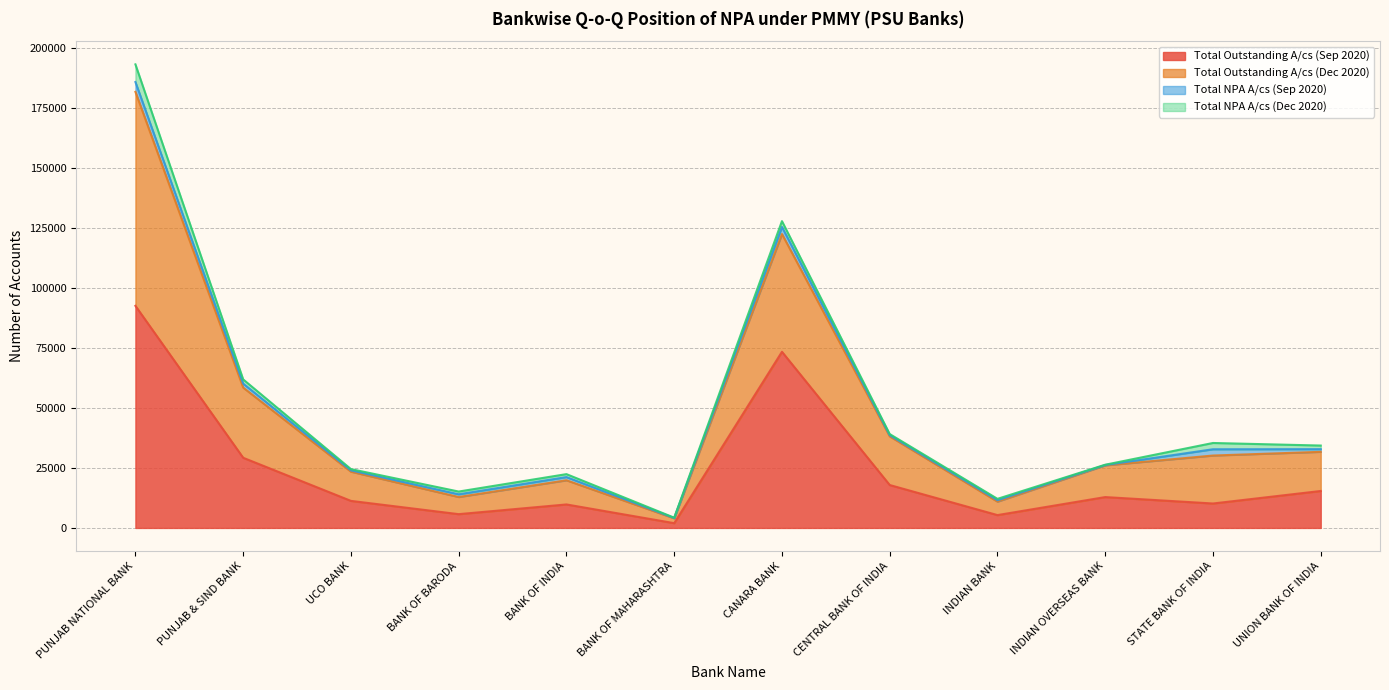

True or false: Total Outstanding A/cs (Dec 2020) and Total Outstanding A/cs (Sep 2020) intersect in this chart.

False